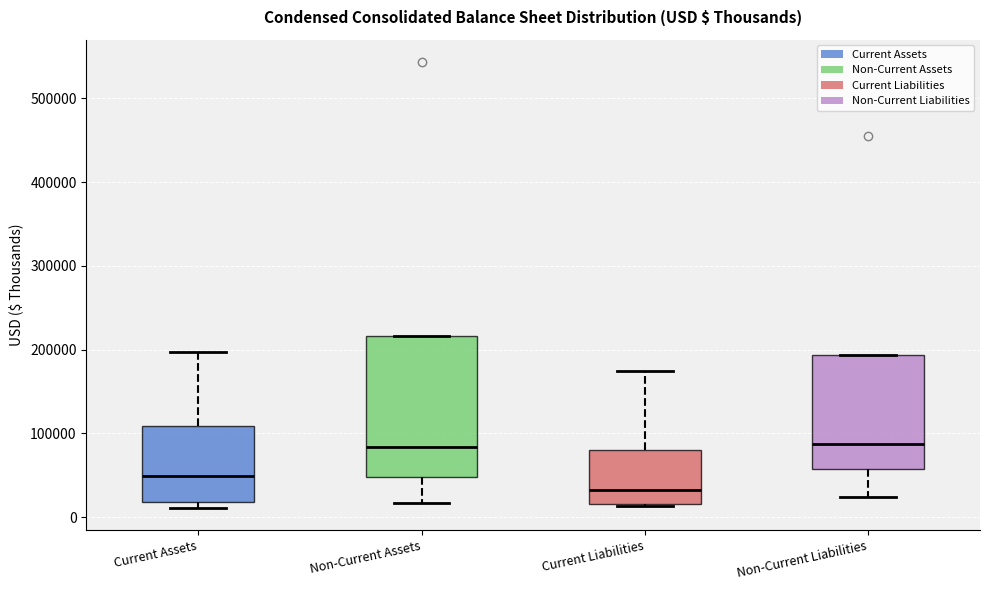

Reading left to right, read every box against the y-axis: the position of its median line, the range the box covers, and the ends of its whiskers. The values are not printed on the chart, so give them approximately, as read against the axis.

Current Assets: median 50000, box 20000 to 110000, whiskers 10000 to 200000
Non-Current Assets: median 80000, box 50000 to 220000, whiskers 20000 to 220000
Current Liabilities: median 30000, box 20000 to 80000, whiskers 10000 to 180000
Non-Current Liabilities: median 90000, box 60000 to 190000, whiskers 20000 to 190000